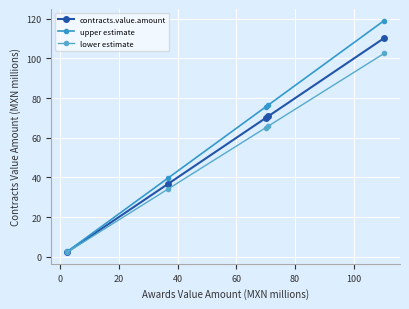

How many lines are shown in the chart?

3